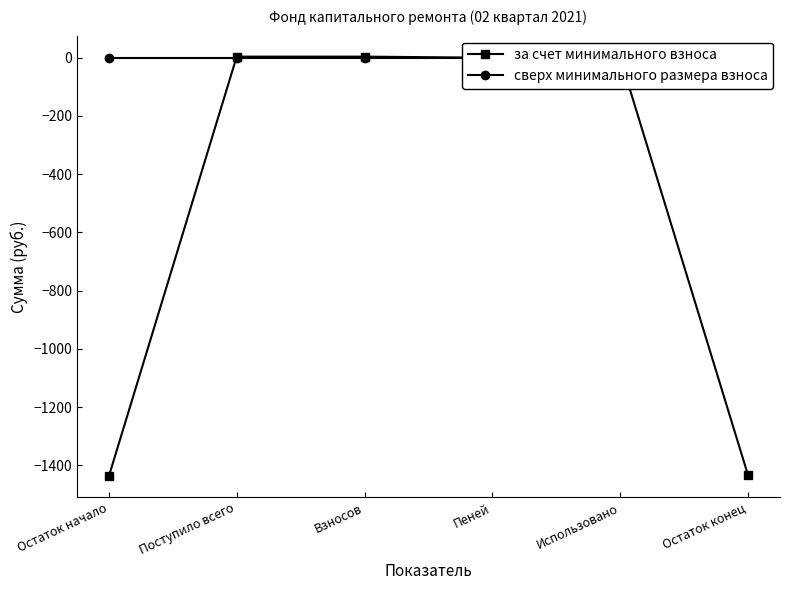

The value of за счет минимального взноса at Поступило всего is 3.9. True or false?

True